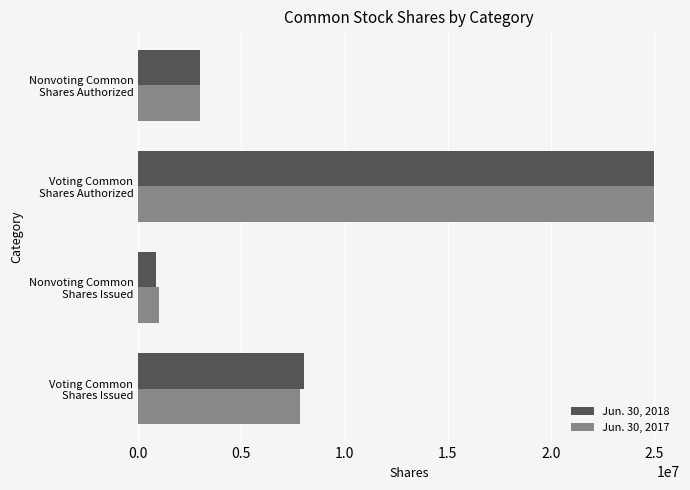

What is the difference between the maximum and minimum values in the Jun. 30, 2017 series?

24008806